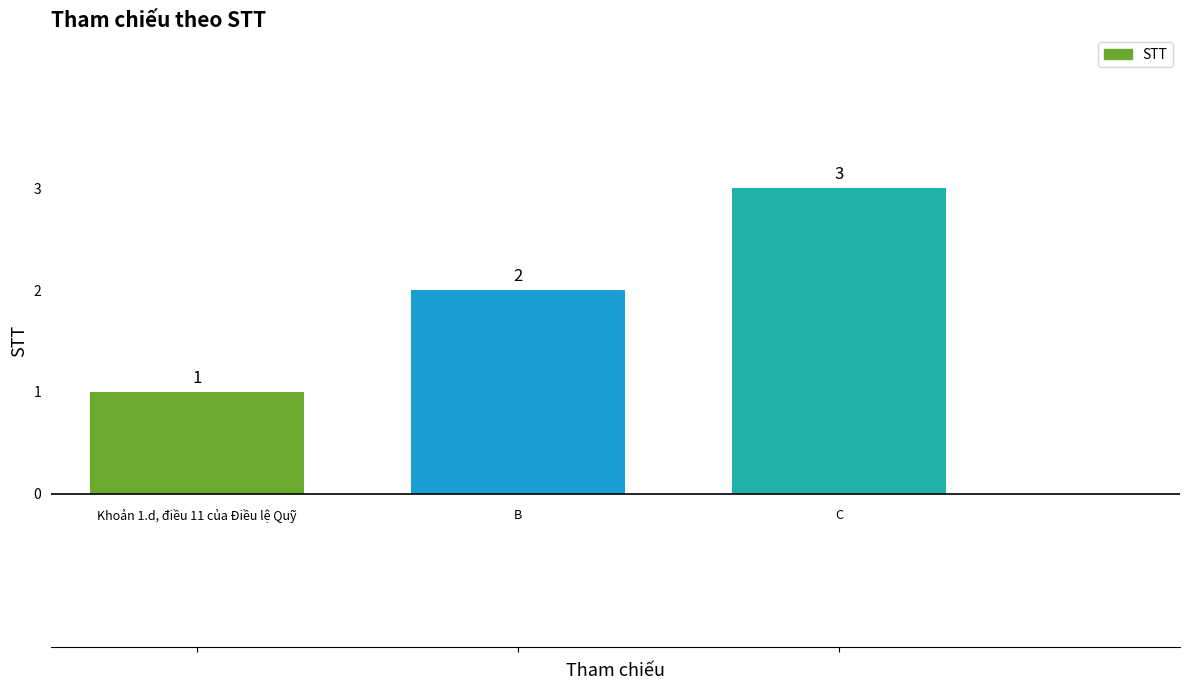

What is the value of the 2nd bar from the left?

2